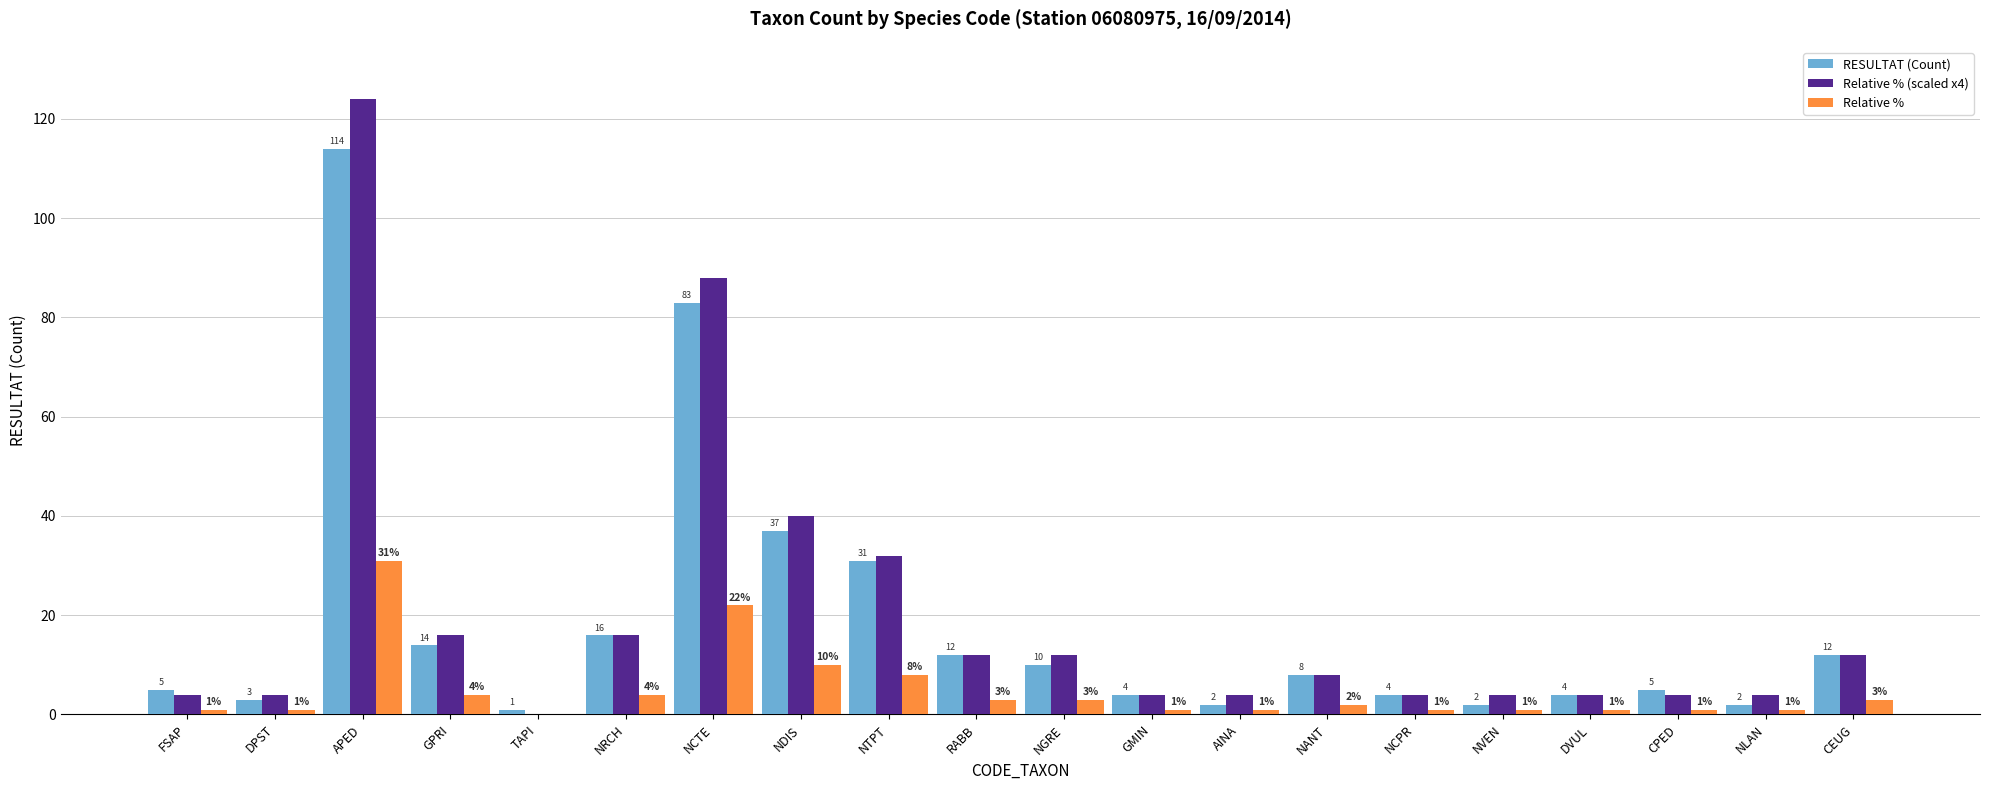

What is the average value of the Relative % series?

5